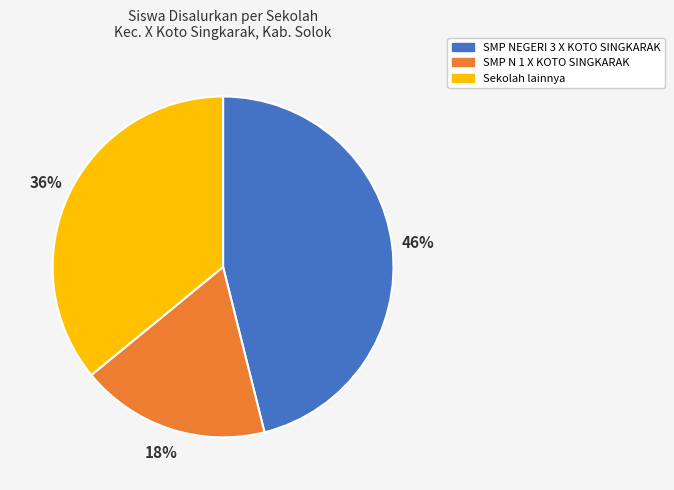

Is there a majority slice in this chart?

No